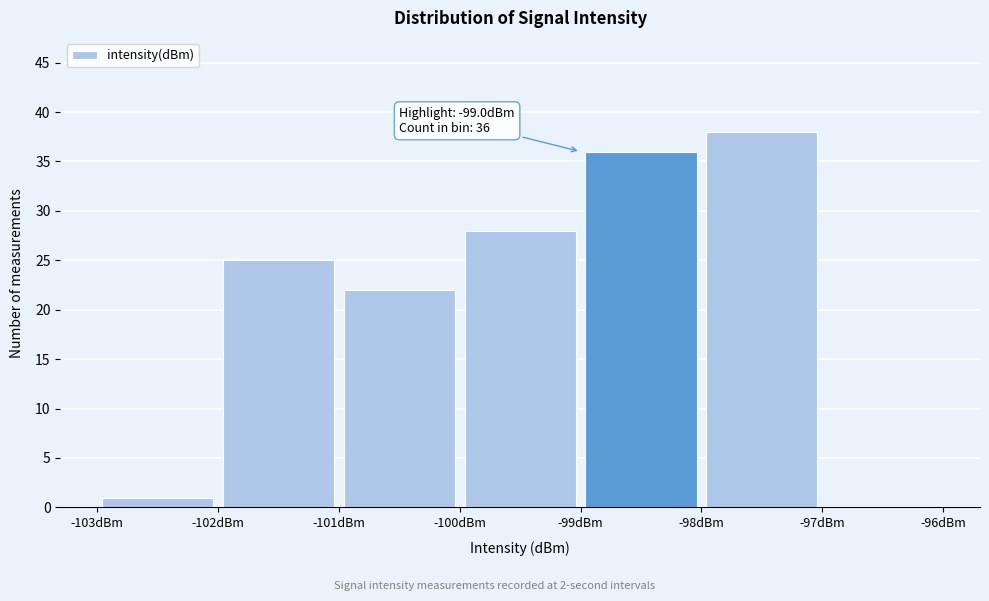

Over which range of the x-axis is the bar tallest?

-98 to -97